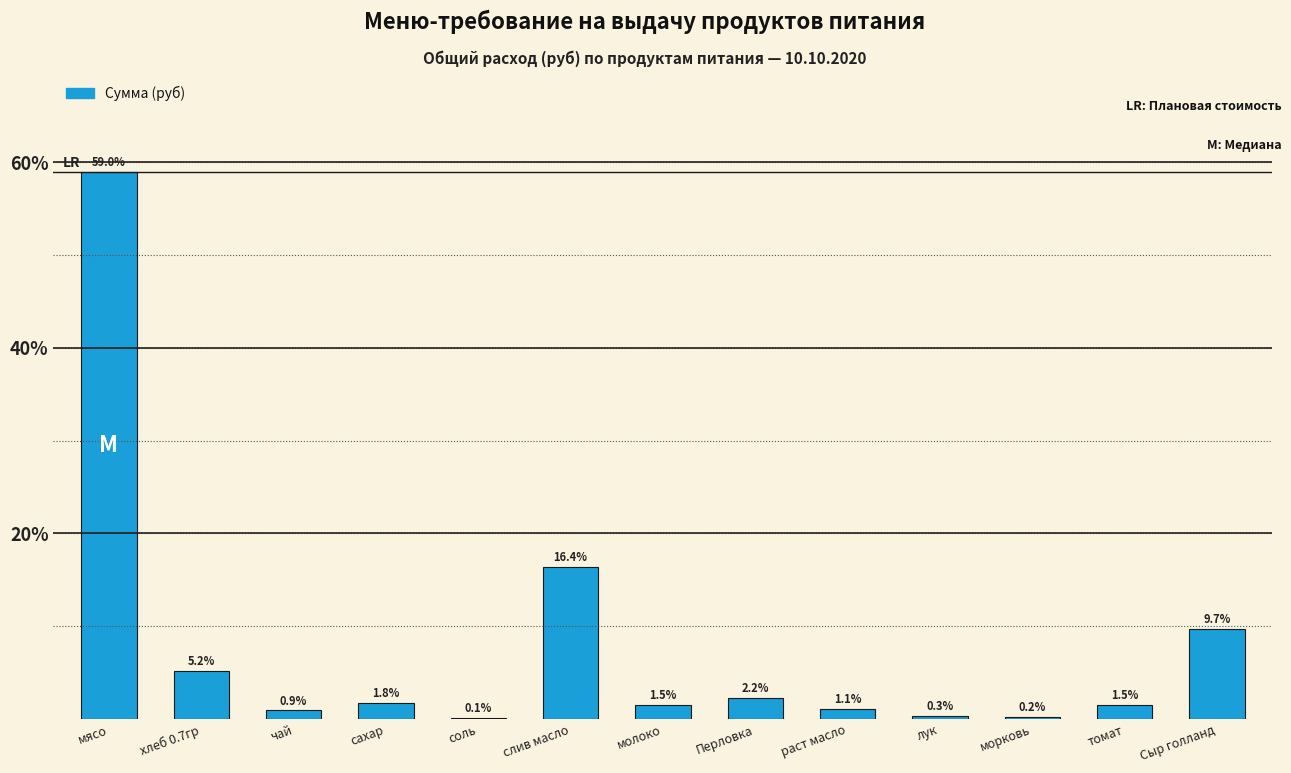

Reading right to left, transcribe all the data shown in this chart.

Сыр голланд=9.7	томат=1.5	морковь=0.2	лук=0.3	раст масло=1.1	Перловка=2.2	молоко=1.5	слив масло=16.4	соль=0.1	сахар=1.8	чай=0.9	хлеб 0.7гр=5.2	мясо=59.0